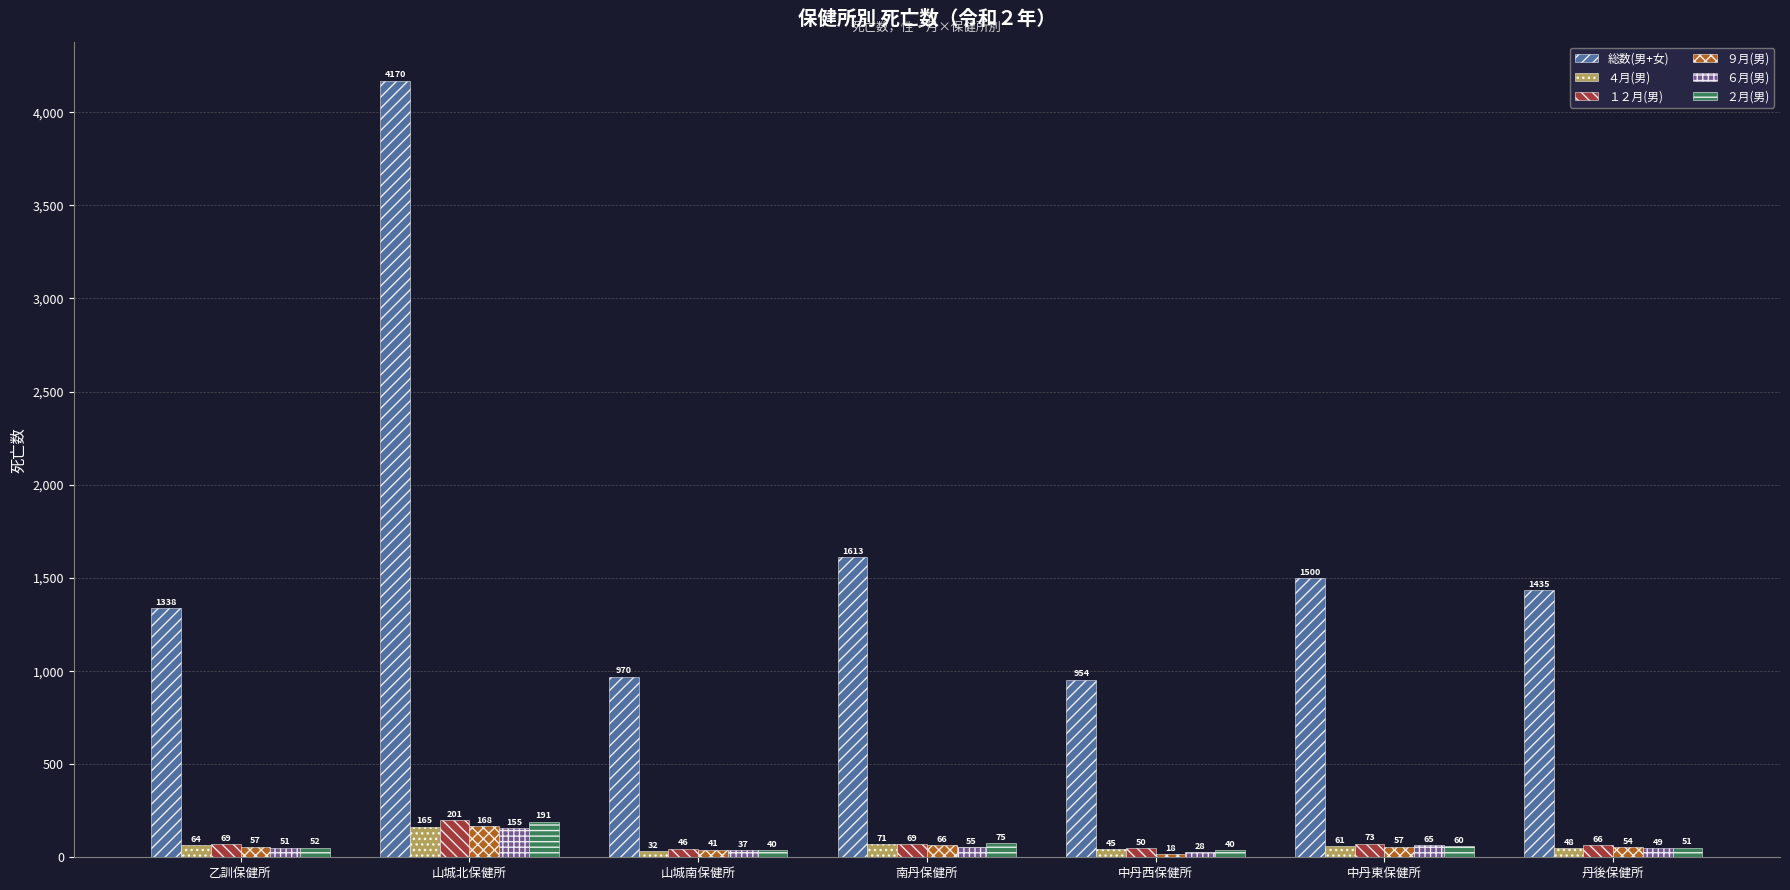

Rank the series at 中丹東保健所 from highest to lowest value.

総数(男+女), １２月(男), ６月(男), ４月(男), ２月(男), ９月(男)